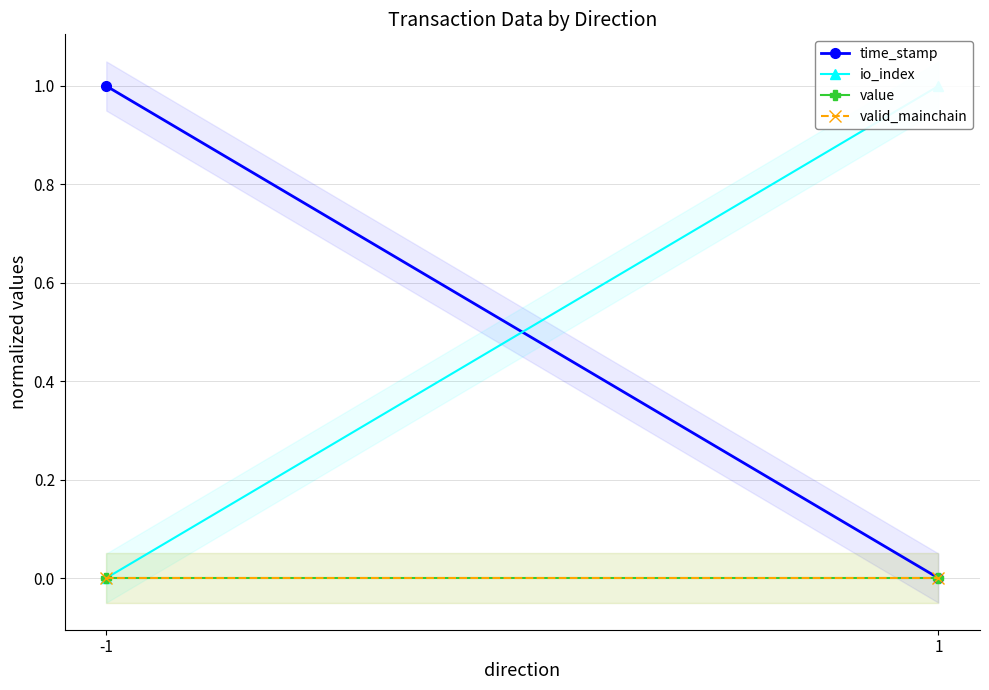

Rank the series by their maximum value, from lowest to highest.

value, valid_mainchain, time_stamp, io_index